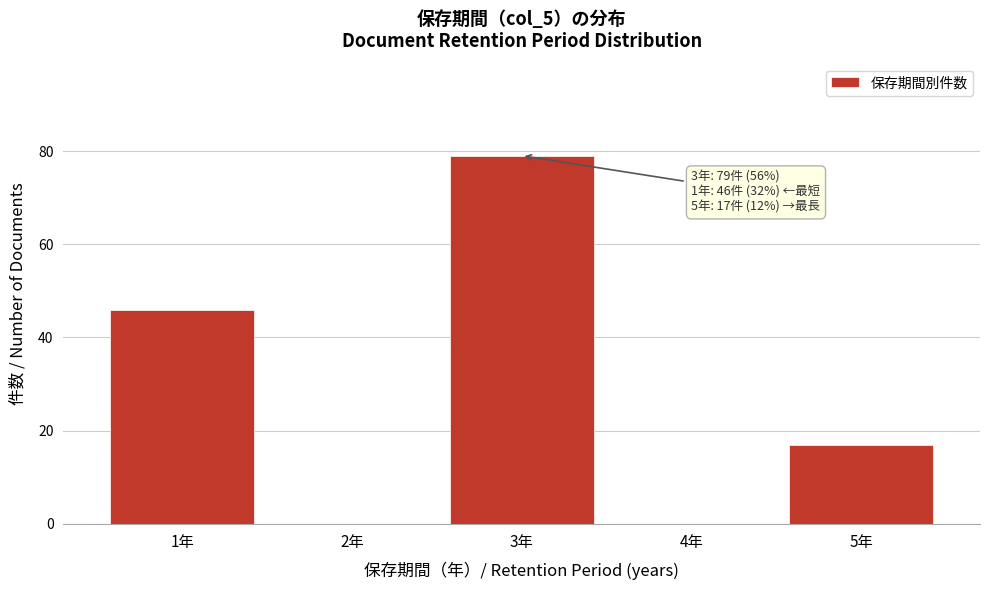

Reading left to right, extract all data points from this chart.

1年=46	2年=0	3年=79	4年=0	5年=17